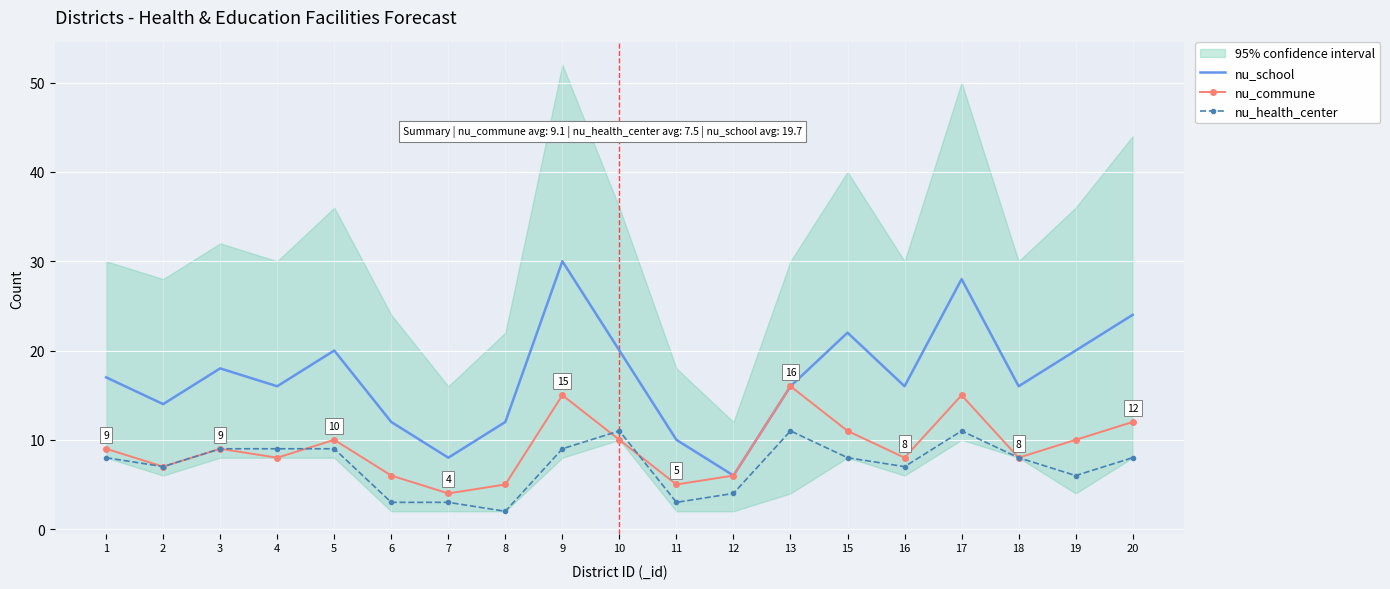

True or false: nu_school and nu_health_center intersect in this chart.

False